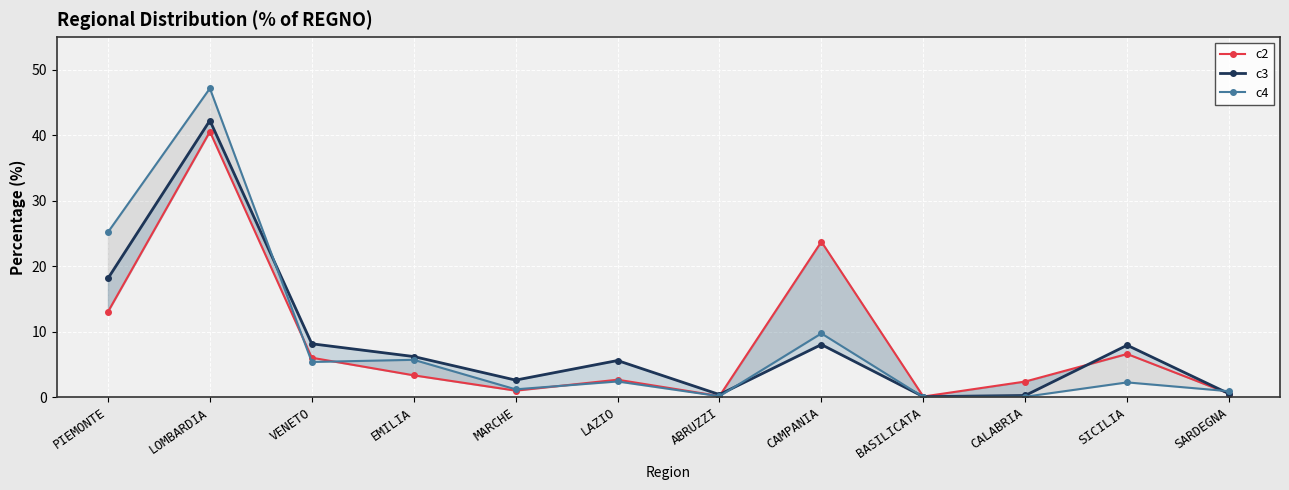

How many data points in c4 are less than 2?

5